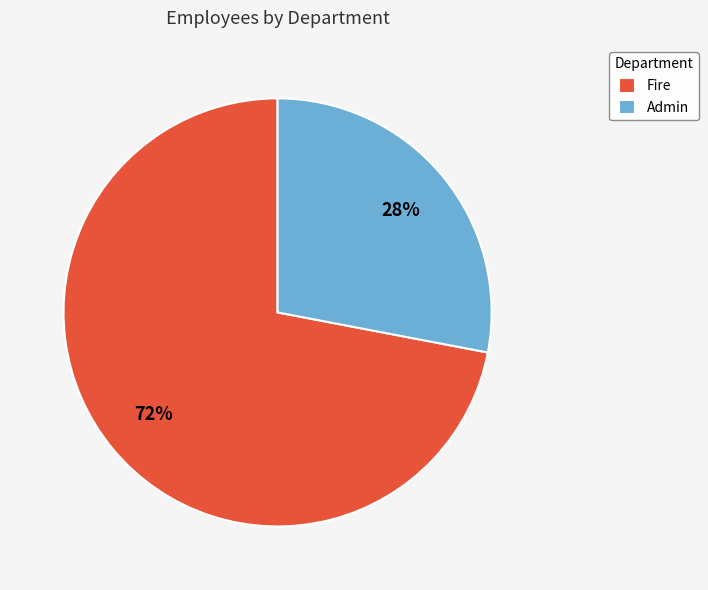

Does Fire represent more than half of the total?

Yes